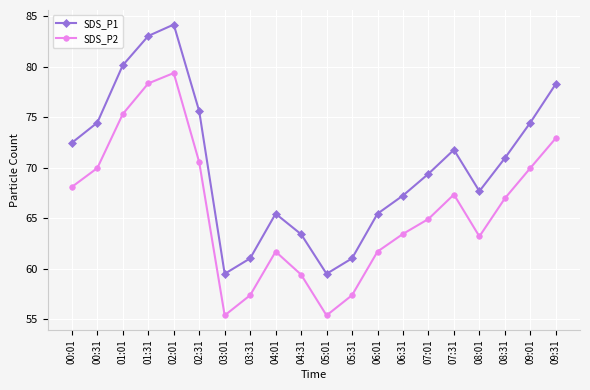

Which category has the highest value in the SDS_P2 series?

02:01